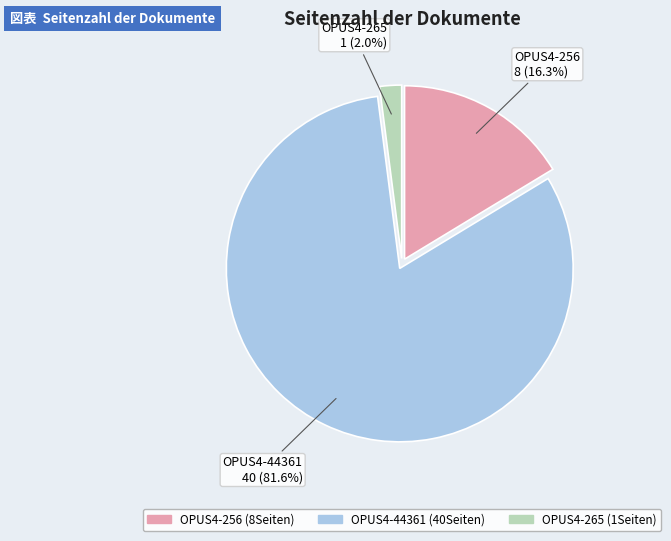

True or false: OPUS4-265 accounts for 10% of the total.

False